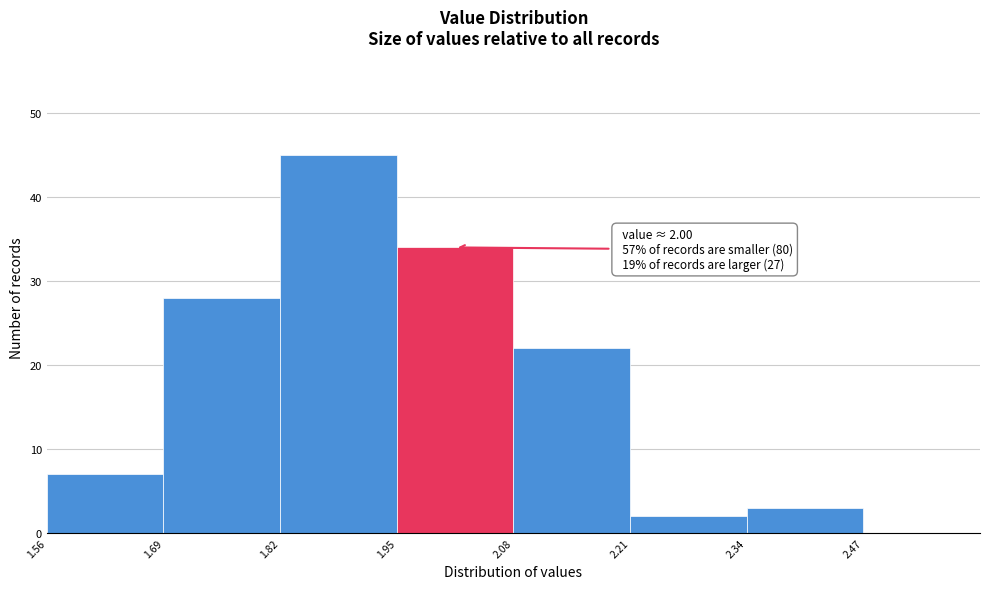

Which range on the x-axis has the tallest bar?

1.82 to 1.95